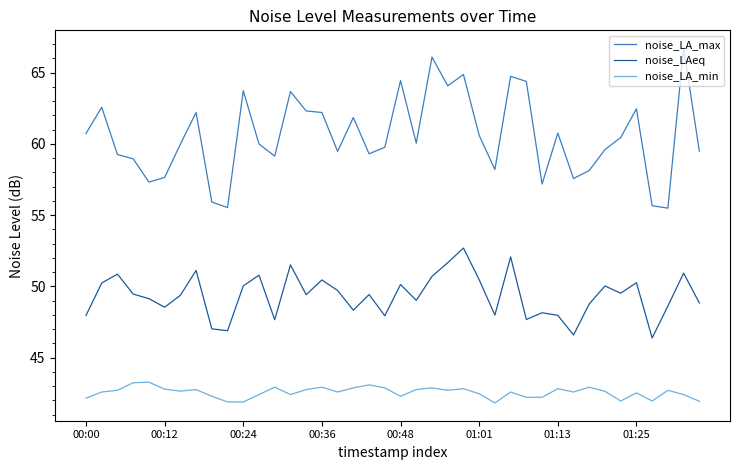

Which series has the largest total across all categories?

noise_LA_max